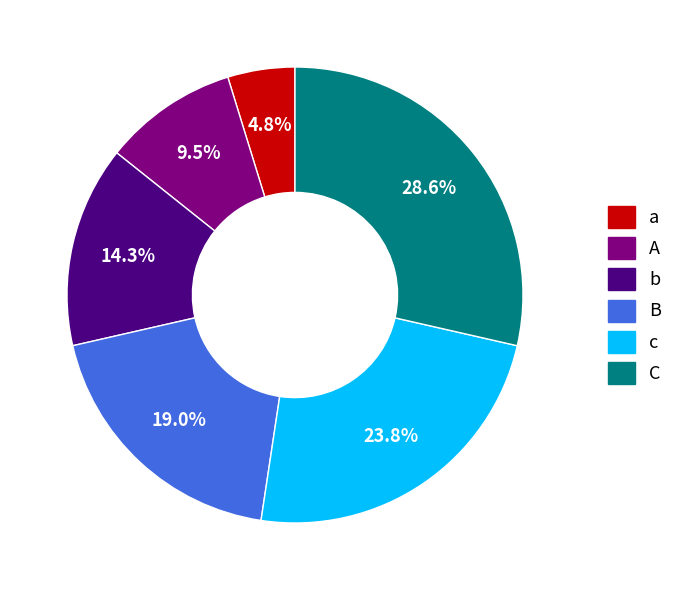

What is the ratio of the value at a to the value at A?

0.5